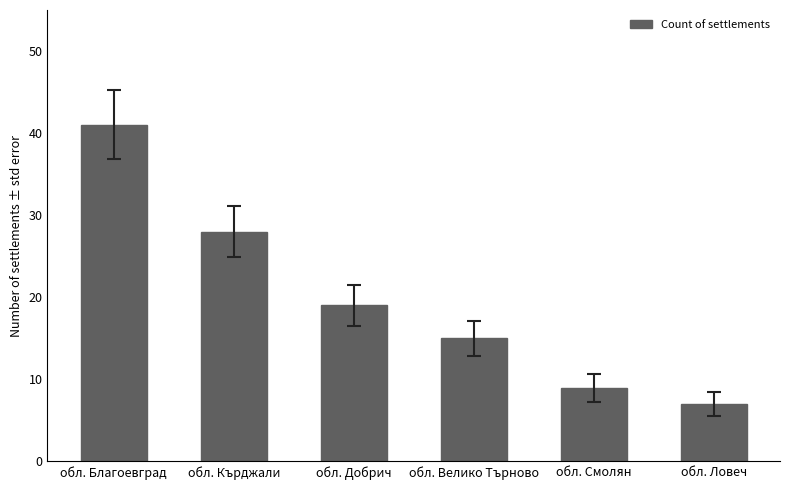

What is the label of the 5th bar from the left?

обл. Смолян